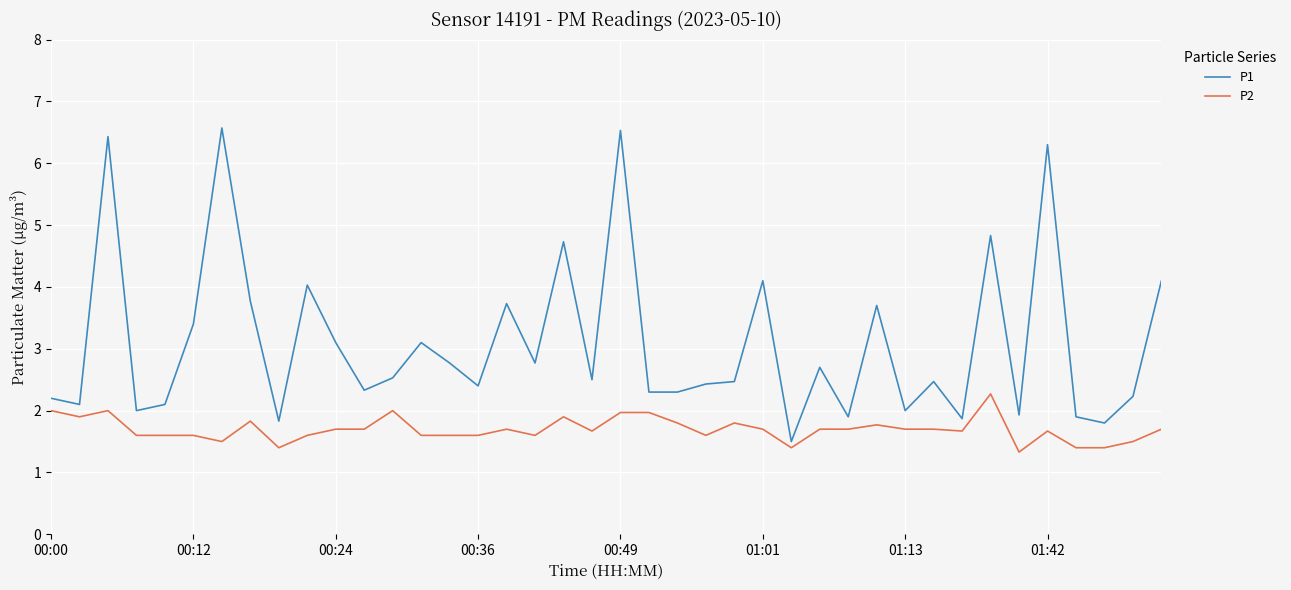

What is the highest value of the P2 series?

2.3